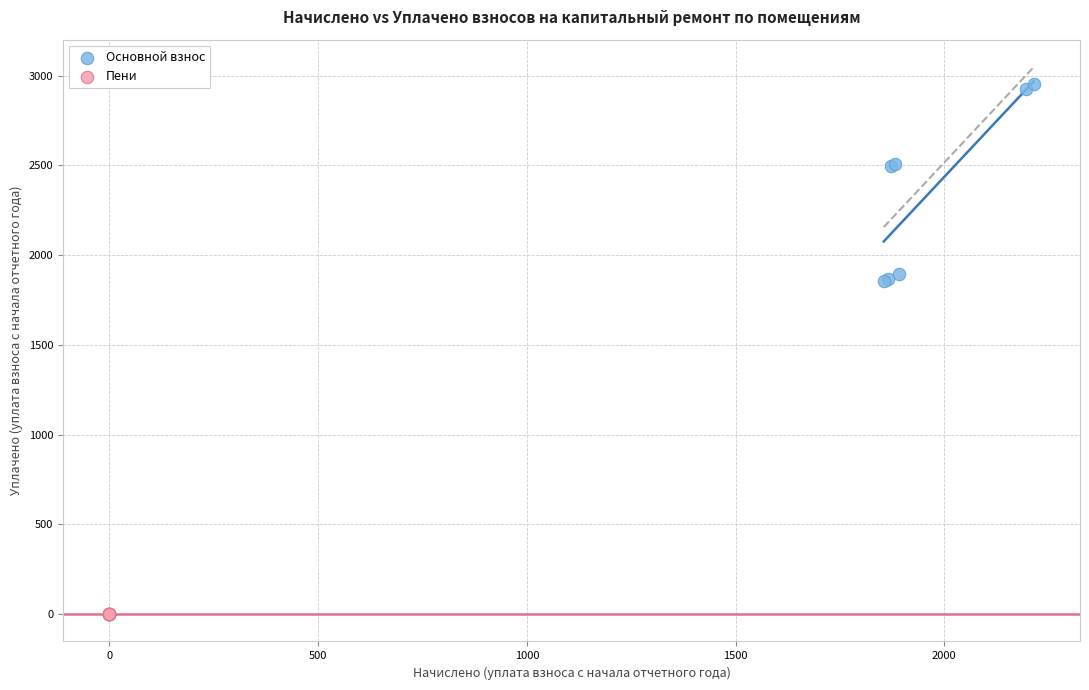

Which series contains the lowest Y value?

Пени